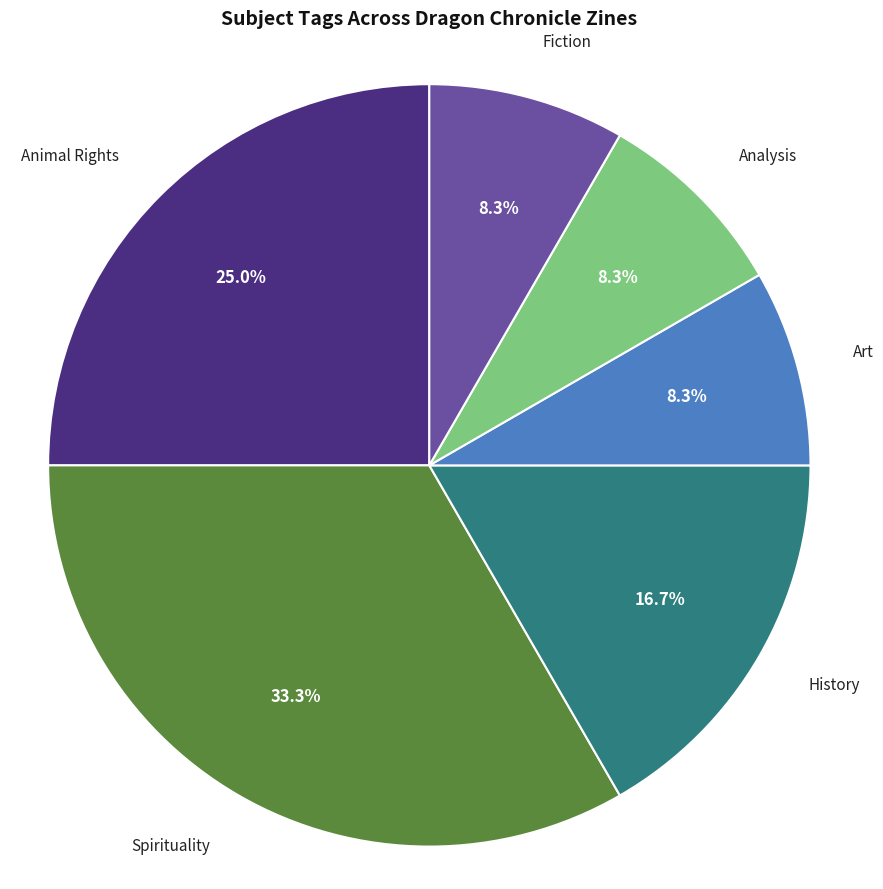

Does Spirituality account for over 50% of the chart?

No